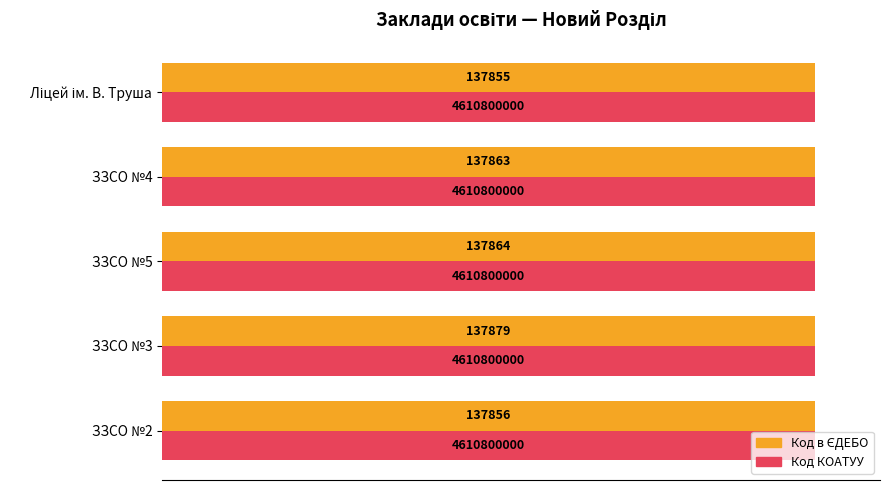

Are the bars horizontal?

Yes